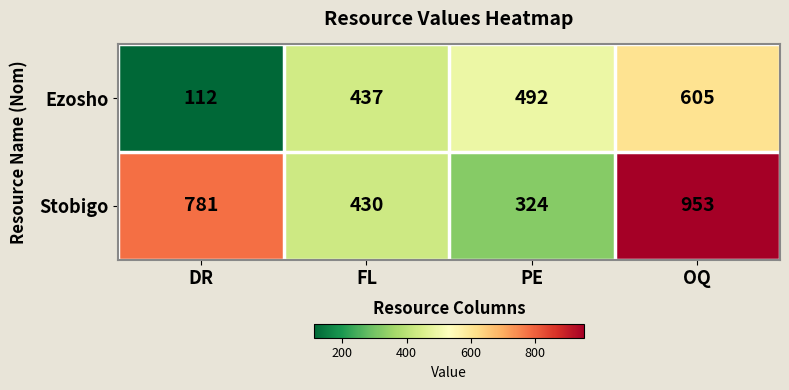

What is the difference between the Stobigo values at OQ and DR?

172